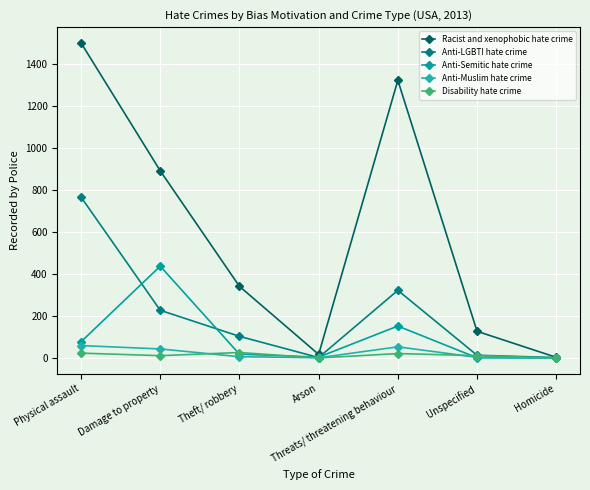

At Physical assault, list the series in order from smallest to largest.

Disability hate crime, Anti-Muslim hate crime, Anti-Semitic hate crime, Anti-LGBTI hate crime, Racist and xenophobic hate crime